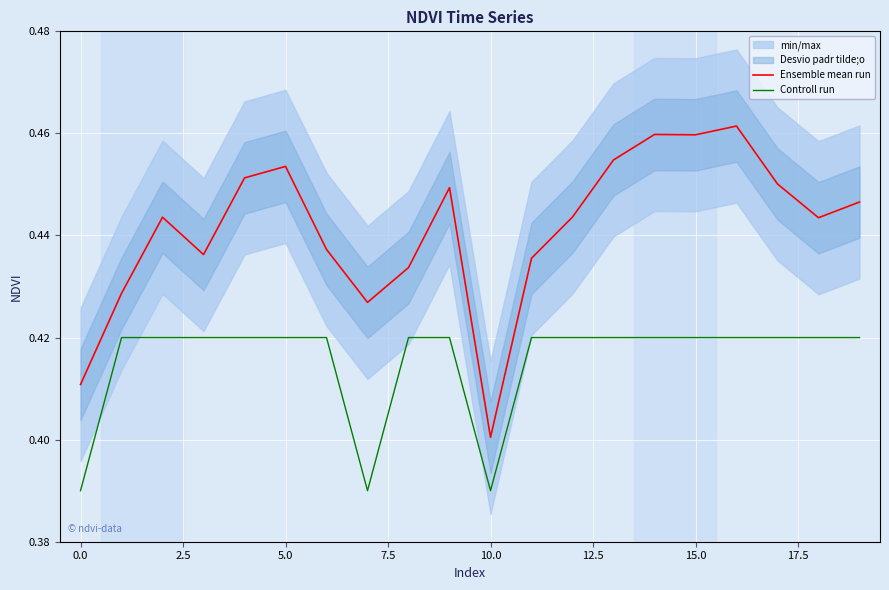

Which category has the lowest value in the Ensemble mean run series?

10.0